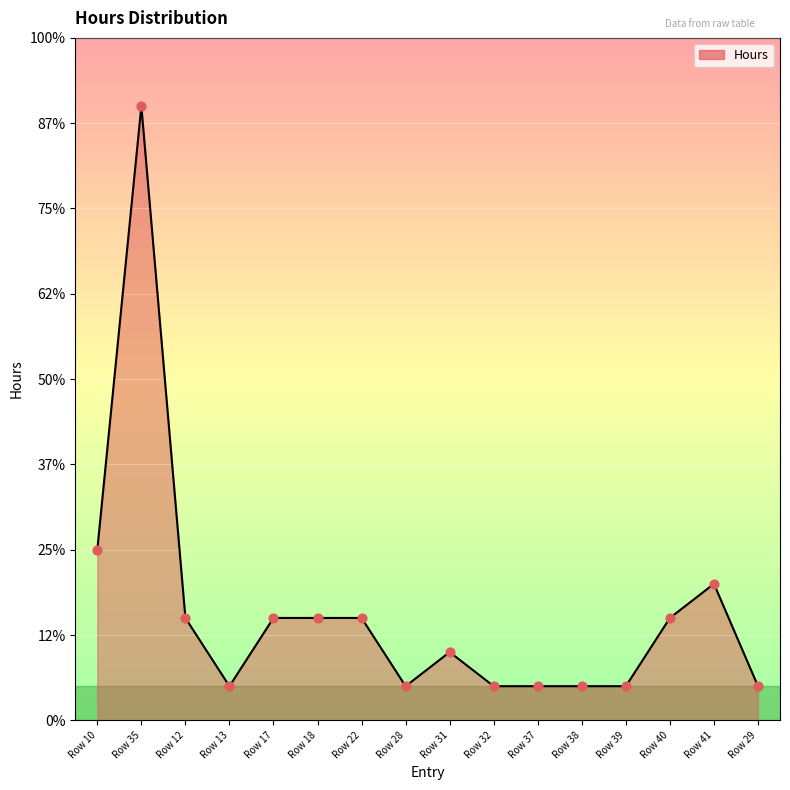

Approximately how many times larger is the value at Row 31 compared to Row 28?

2.0